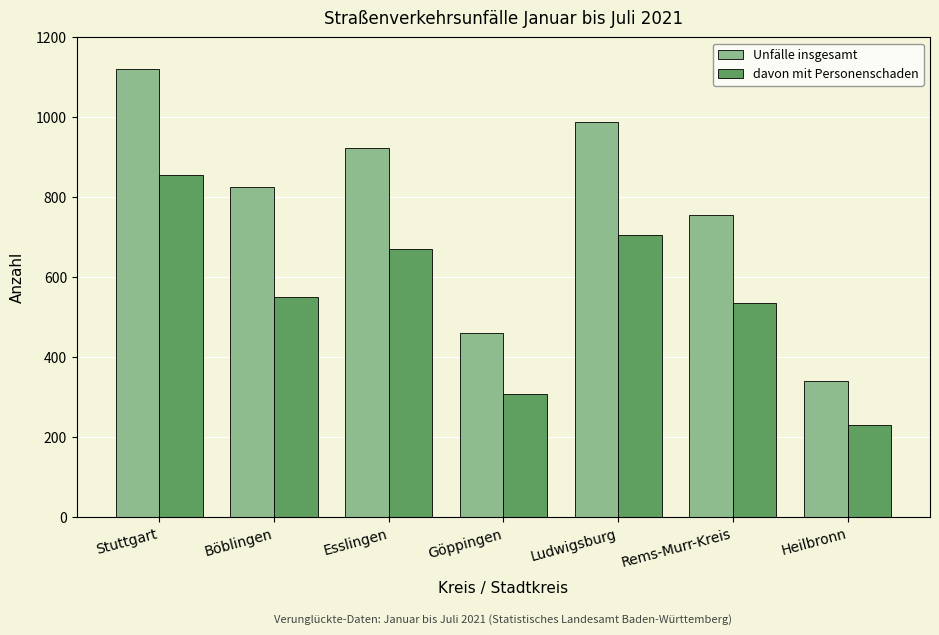

How many categories are shown in the chart?

7